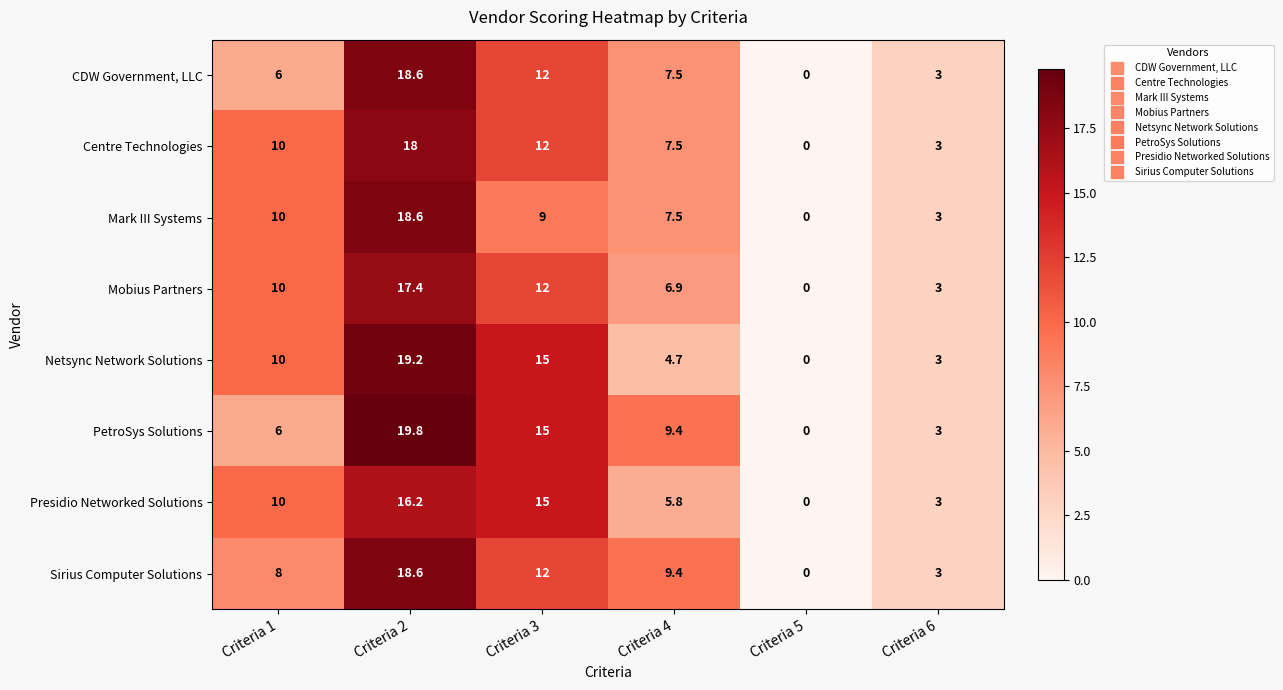

How many values in Mobius Partners are above zero?

5